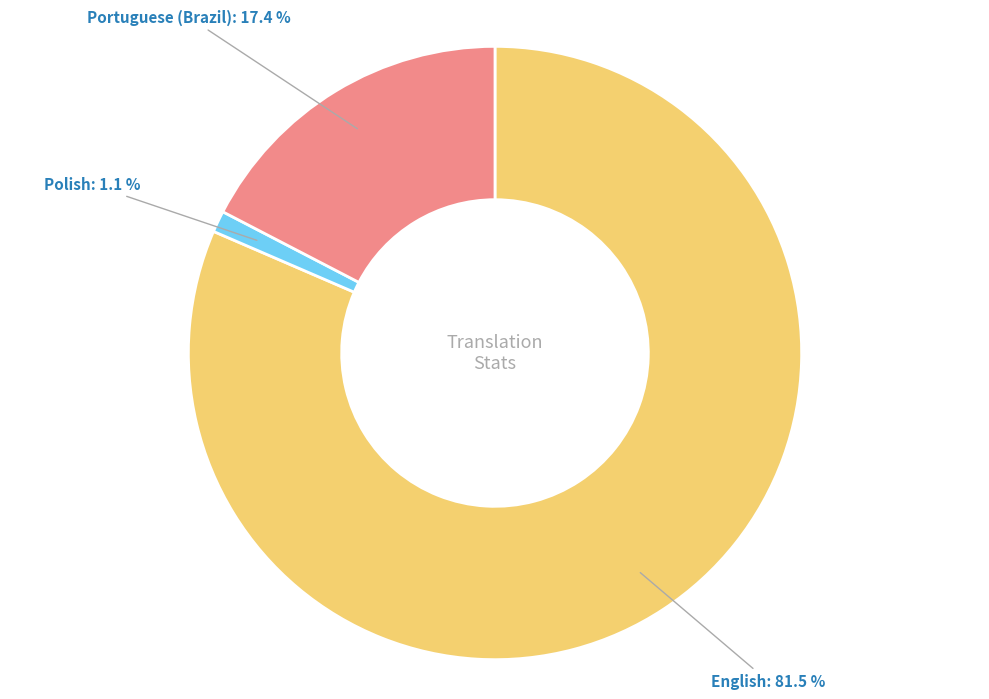

Is there any slice that represents more than half of the pie?

Yes